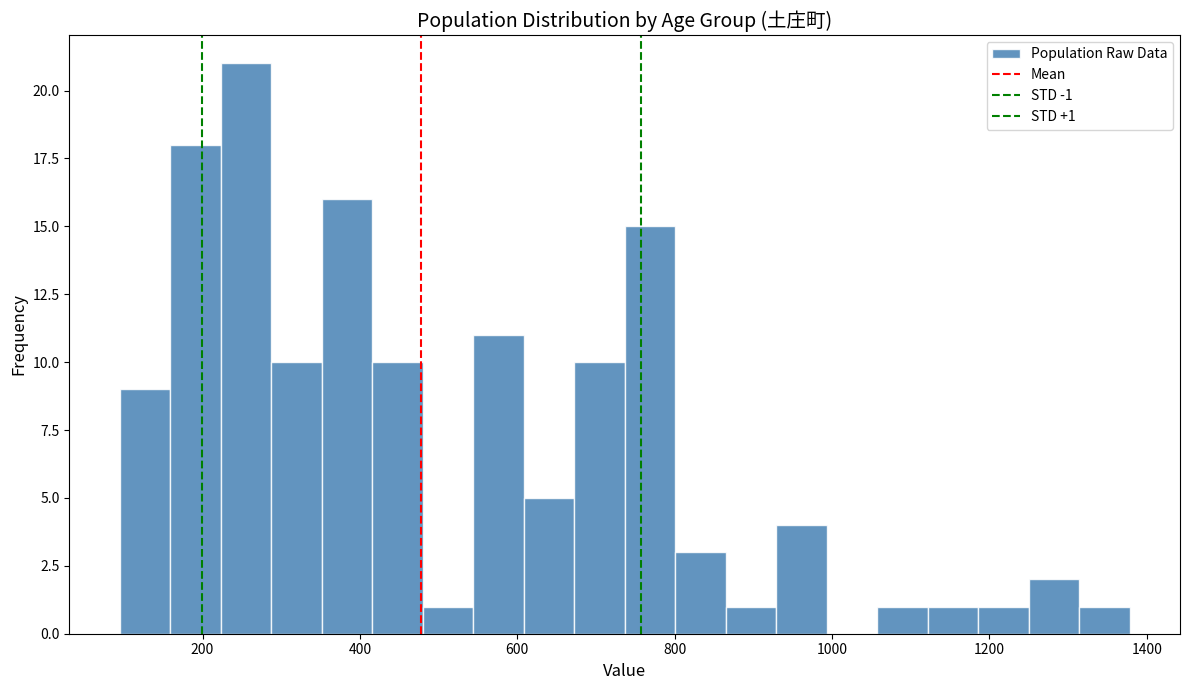

Read against the x-axis, roughly where is the centre of the tallest bar?

260